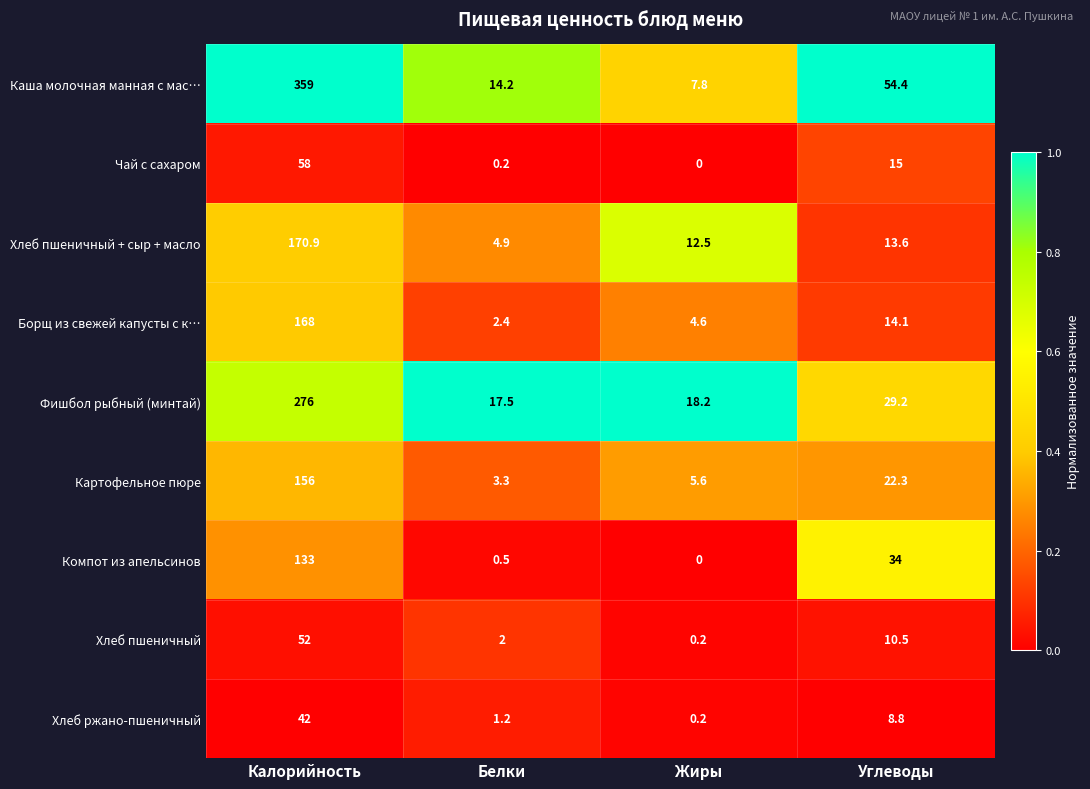

List the series in order of their peak value, highest first.

Каша молочная манная с мас…, Фишбол рыбный (минтай), Хлеб пшеничный + сыр + масло, Борщ из свежей капусты с к…, Картофельное пюре, Компот из апельсинов, Чай с сахаром, Хлеб пшеничный, Хлеб ржано-пшеничный